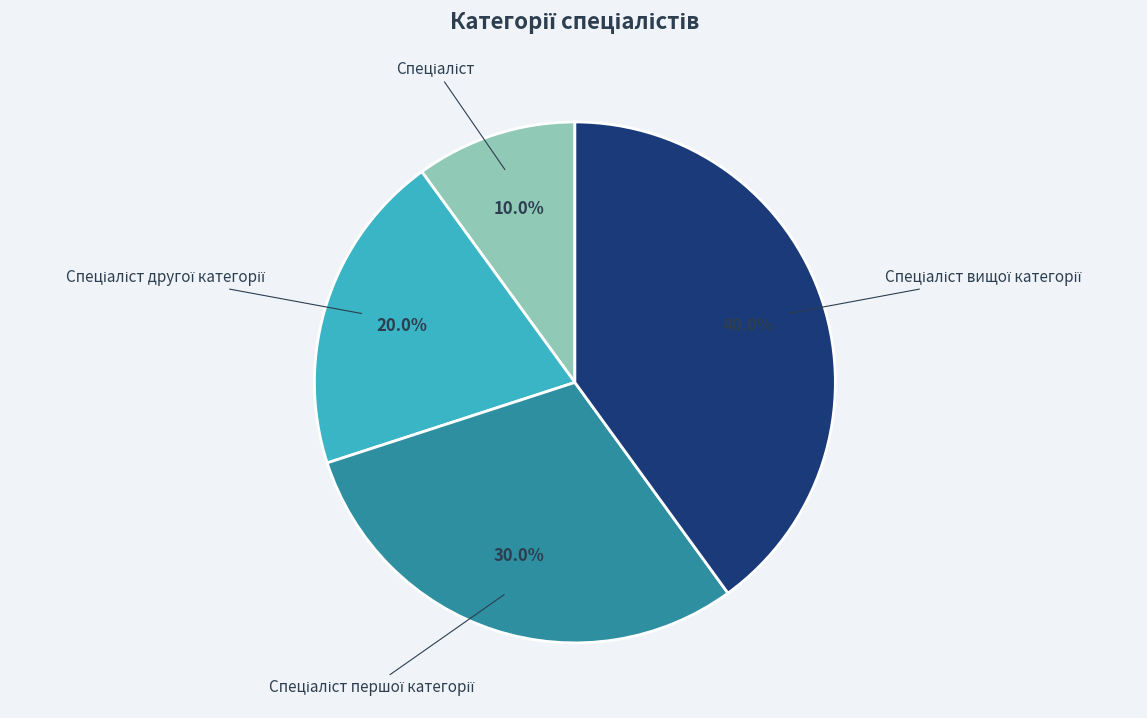

How many segments does this pie chart have?

4